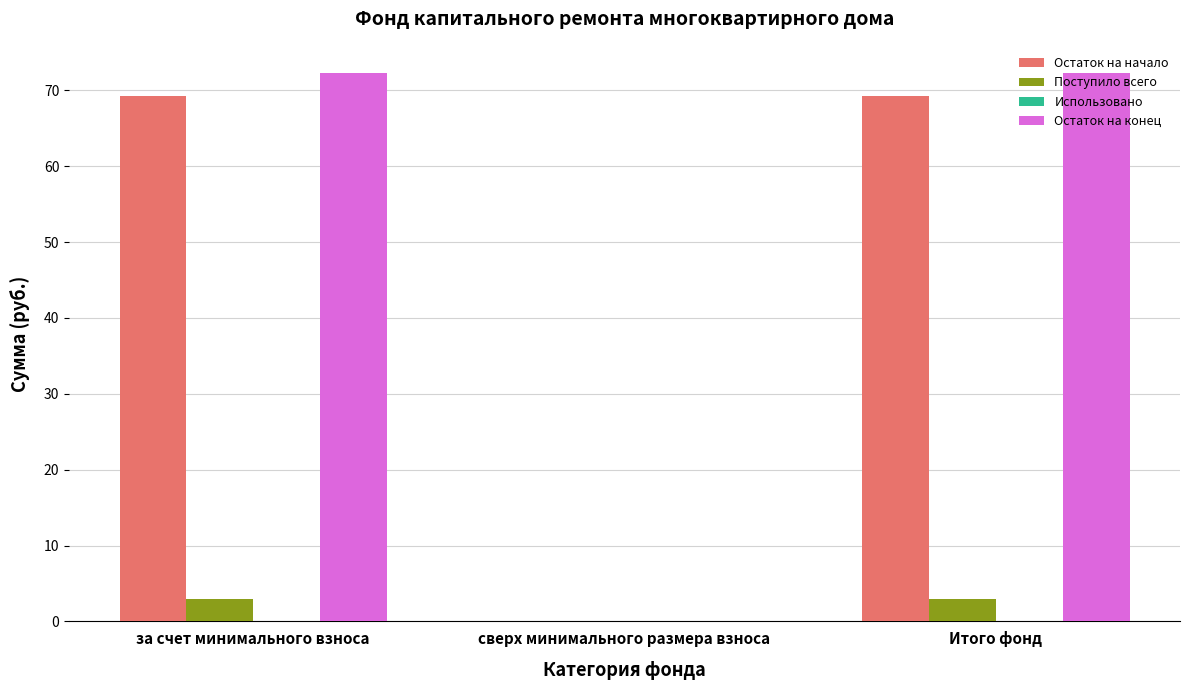

Reading left to right, list all the values displayed in this chart.

Остаток на начало: за счет минимального взноса=69.3	сверх минимального размера взноса=0.0	Итого фонд=69.3
Поступило всего: за счет минимального взноса=3.0	сверх минимального размера взноса=0.0	Итого фонд=3.0
Остаток на конец: за счет минимального взноса=72.3	сверх минимального размера взноса=0.0	Итого фонд=72.3